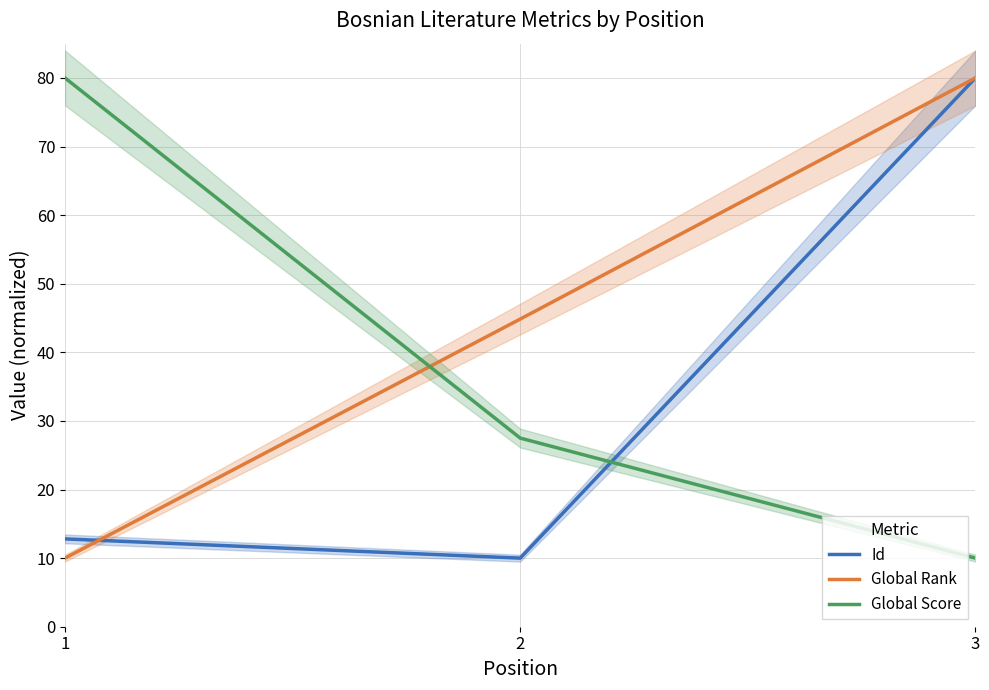

At which label does Global Rank first exceed 44?

2